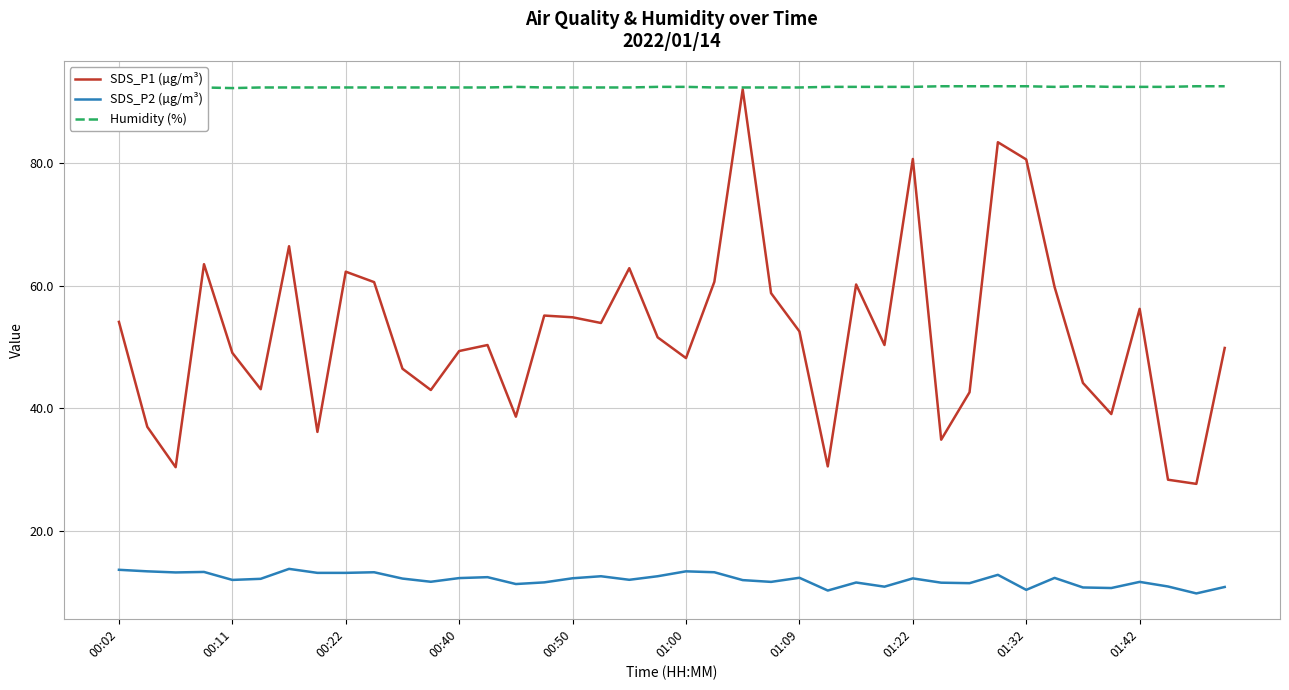

Which series has the largest total across all categories?

Humidity (%)